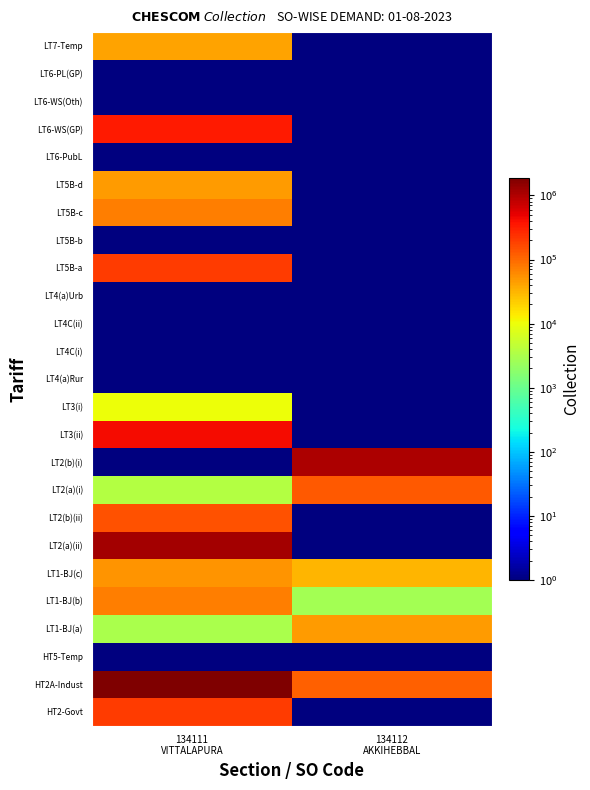

Reading right to left, transcribe all the data shown in this chart.

HT2-Govt: 134112
AKKIHEBBAL=0.1	134111
VITTALAPURA=206441.0
HT2A-Indust: 134112
AKKIHEBBAL=112611.0	134111
VITTALAPURA=1883100.0
HT5-Temp: 134112
AKKIHEBBAL=0.1	134111
VITTALAPURA=0.1
LT1-BJ(a): 134112
AKKIHEBBAL=45722.0	134111
VITTALAPURA=3103.0
LT1-BJ(b): 134112
AKKIHEBBAL=2856.0	134111
VITTALAPURA=71976.0
LT1-BJ(c): 134112
AKKIHEBBAL=30686.0	134111
VITTALAPURA=51652.0
LT2(a)(ii): 134112
AKKIHEBBAL=0.1	134111
VITTALAPURA=1186364.0
LT2(b)(ii): 134112
AKKIHEBBAL=0.1	134111
VITTALAPURA=145390.0
LT2(a)(i): 134112
AKKIHEBBAL=129878.0	134111
VITTALAPURA=3597.0
LT2(b)(i): 134112
AKKIHEBBAL=1055898.0	134111
VITTALAPURA=0.1
LT3(ii): 134112
AKKIHEBBAL=0.1	134111
VITTALAPURA=410462.0
LT3(i): 134112
AKKIHEBBAL=0.1	134111
VITTALAPURA=10378.0
LT4(a)Rur: 134112
AKKIHEBBAL=0.1	134111
VITTALAPURA=0.1
LT4C(i): 134112
AKKIHEBBAL=0.1	134111
VITTALAPURA=0.1
LT4C(ii): 134112
AKKIHEBBAL=0.1	134111
VITTALAPURA=0.1
LT4(a)Urb: 134112
AKKIHEBBAL=0.1	134111
VITTALAPURA=0.1
LT5B-a: 134112
AKKIHEBBAL=0.1	134111
VITTALAPURA=197547.0
LT5B-b: 134112
AKKIHEBBAL=0.1	134111
VITTALAPURA=0.1
LT5B-c: 134112
AKKIHEBBAL=0.1	134111
VITTALAPURA=74079.0
LT5B-d: 134112
AKKIHEBBAL=0.1	134111
VITTALAPURA=45442.0
LT6-PubL: 134112
AKKIHEBBAL=0.1	134111
VITTALAPURA=0.1
LT6-WS(GP): 134112
AKKIHEBBAL=0.1	134111
VITTALAPURA=328446.0
LT6-WS(Oth): 134112
AKKIHEBBAL=0.1	134111
VITTALAPURA=0.1
LT6-PL(GP): 134112
AKKIHEBBAL=0.1	134111
VITTALAPURA=0.1
LT7-Temp: 134112
AKKIHEBBAL=0.1	134111
VITTALAPURA=40984.0